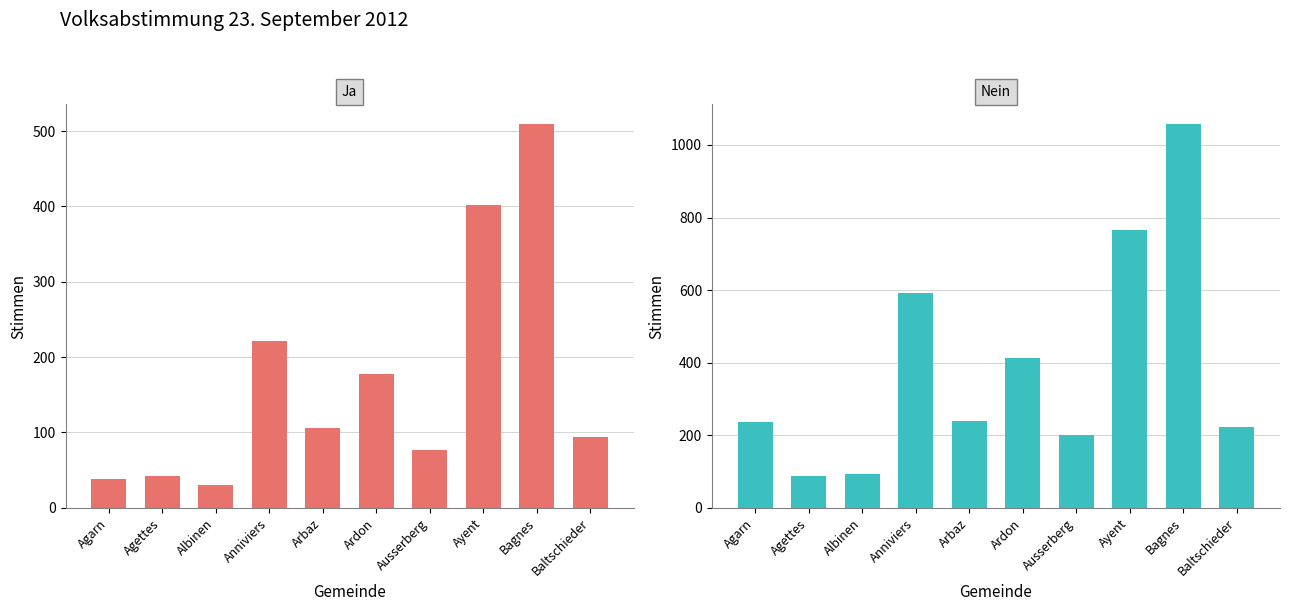

At how many categories does at least one series exceed 826?

1